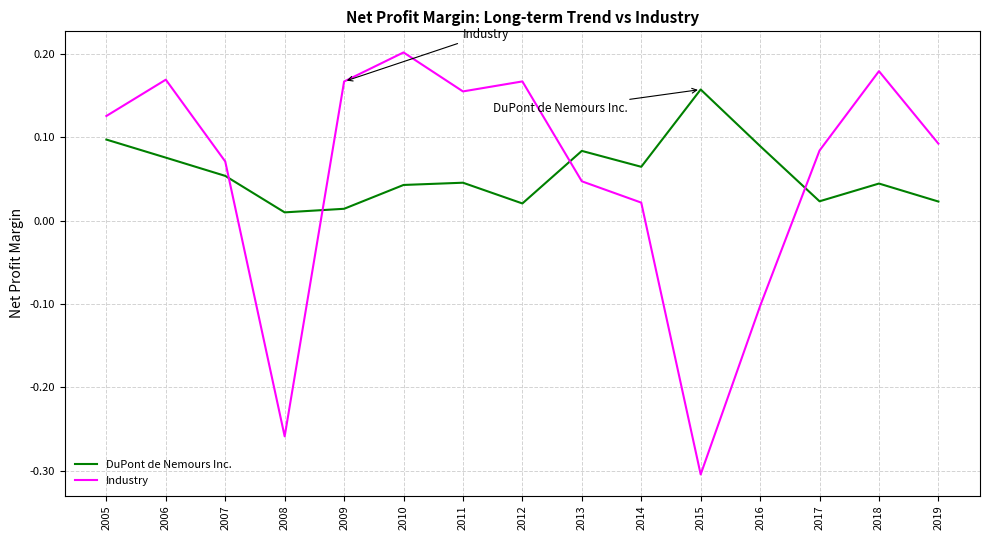

Where do DuPont de Nemours Inc. and Industry first cross each other?

2007 and 2008